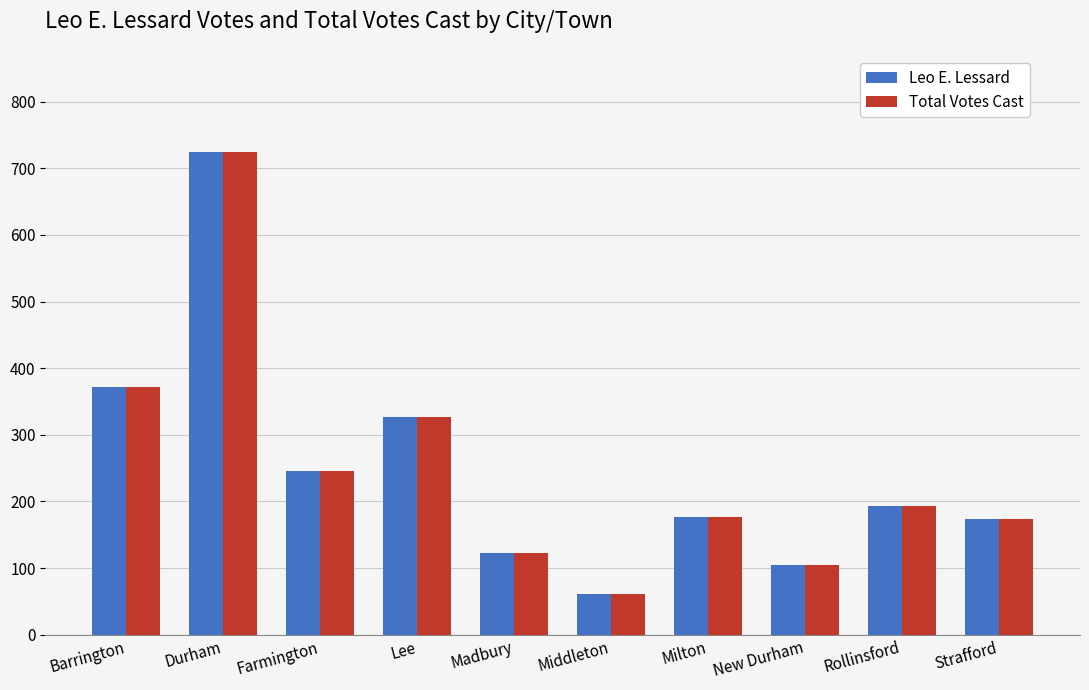

What is the label of the 6th bar from the left?

Middleton